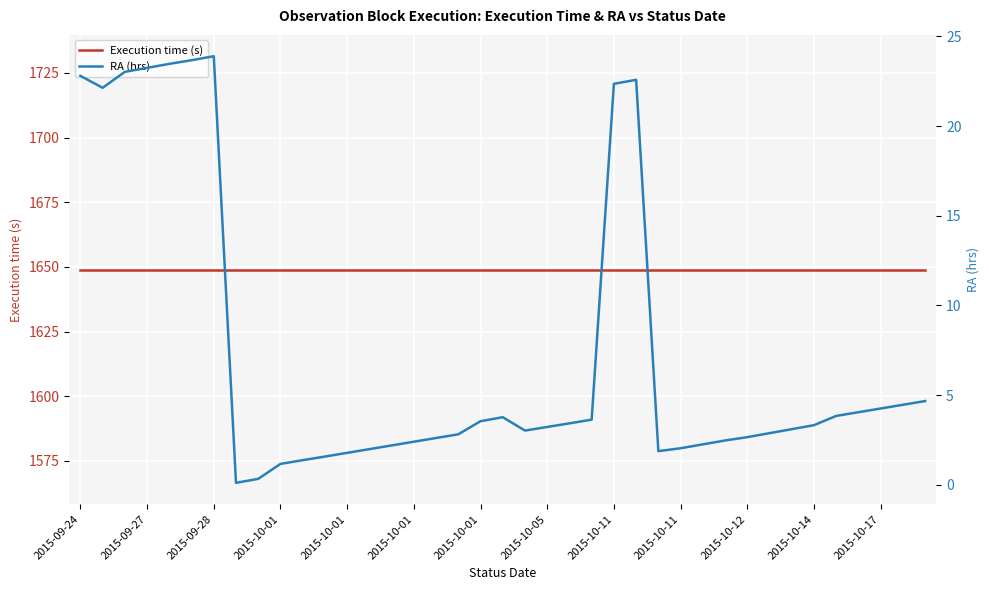

At which label is Execution time (s) closest to 1649?

2015-09-24